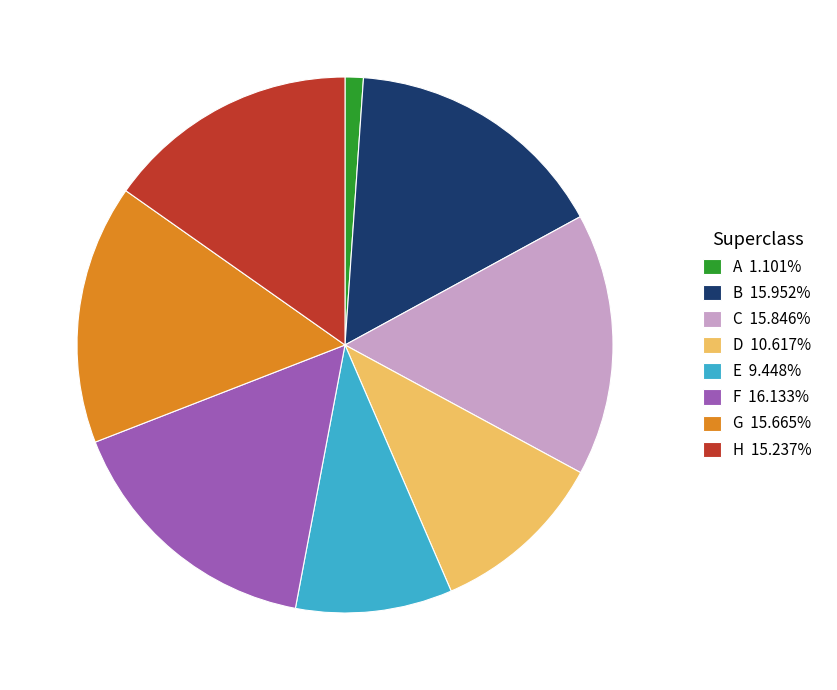

Which category has the smallest portion of the pie?

A